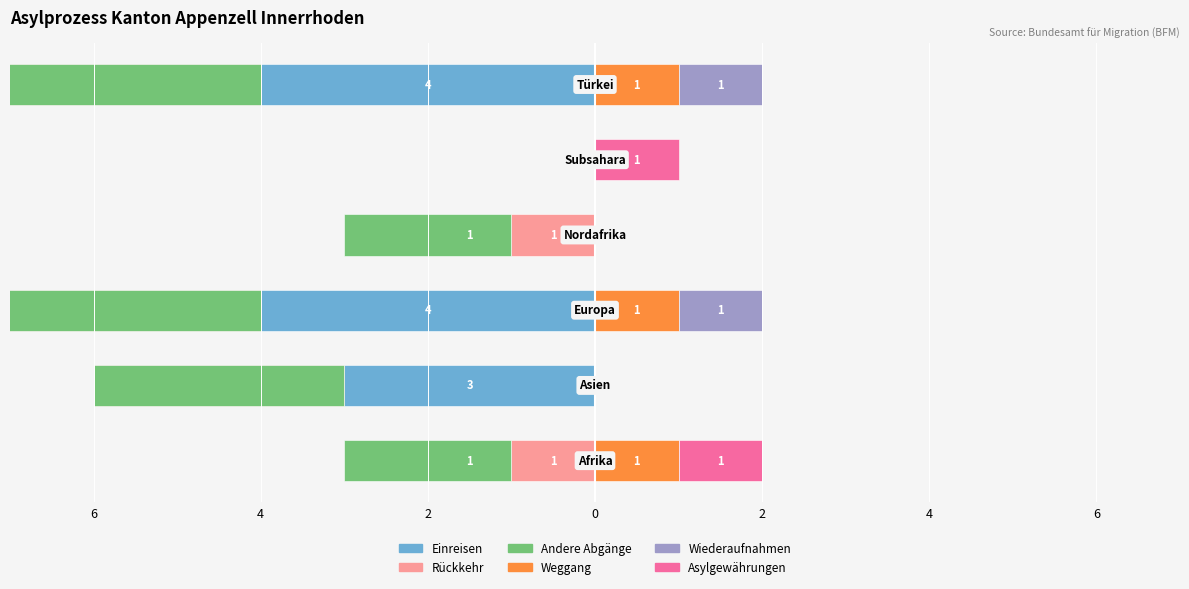

How many bars are there in total?

36